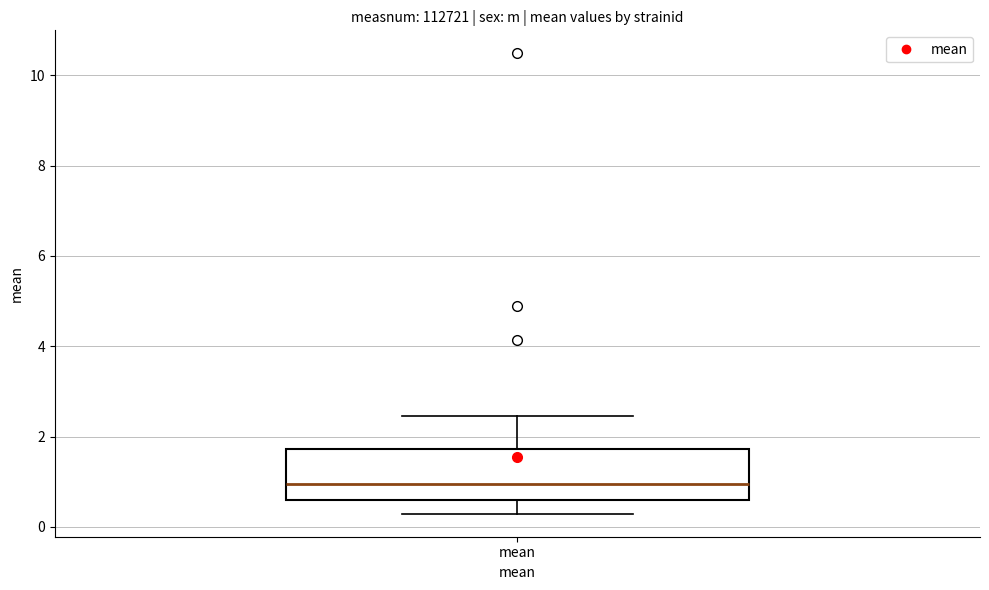

Transcribe this box plot: give where the median line is, the range the box spans, and where the two whiskers end, as read against the y-axis. The values are not printed on the chart, so give them approximately, as read against the axis.

median 1.0, box 0.6 to 1.8, whiskers 0.2 to 2.4